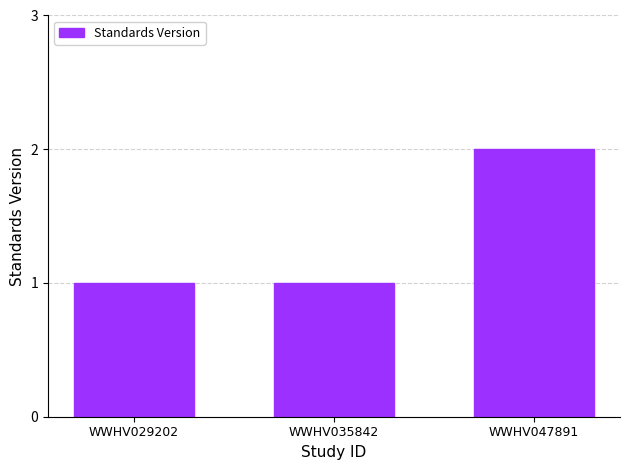

Between WWHV047891 and WWHV035842, which is larger?

WWHV047891